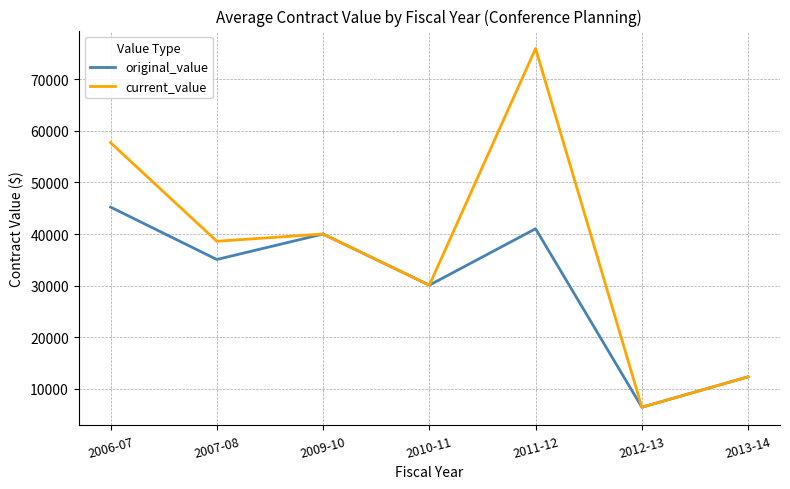

Is it true that original_value equals 6390.0 at 2012-13?

True